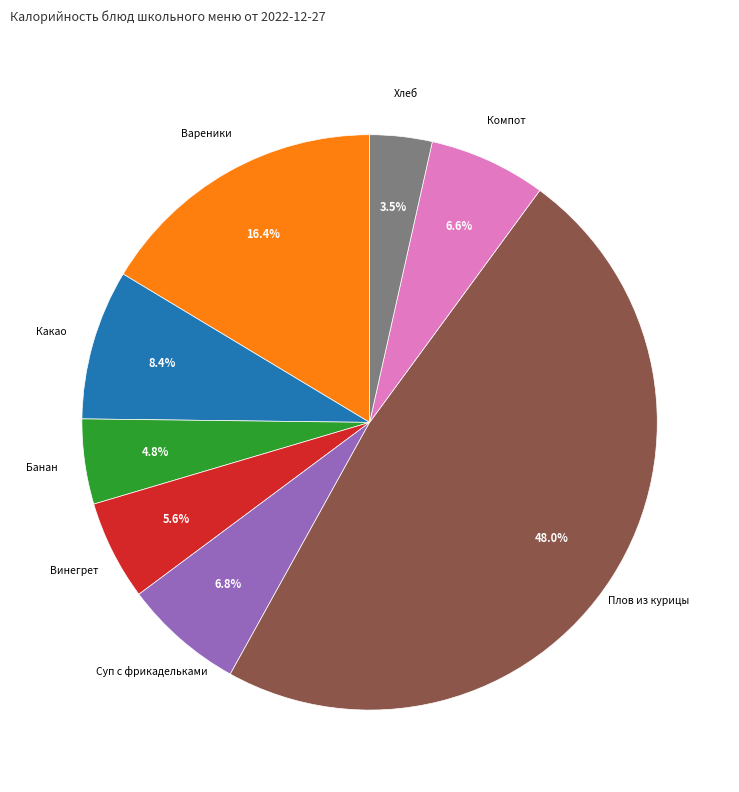

Is there any slice that represents more than half of the pie?

No